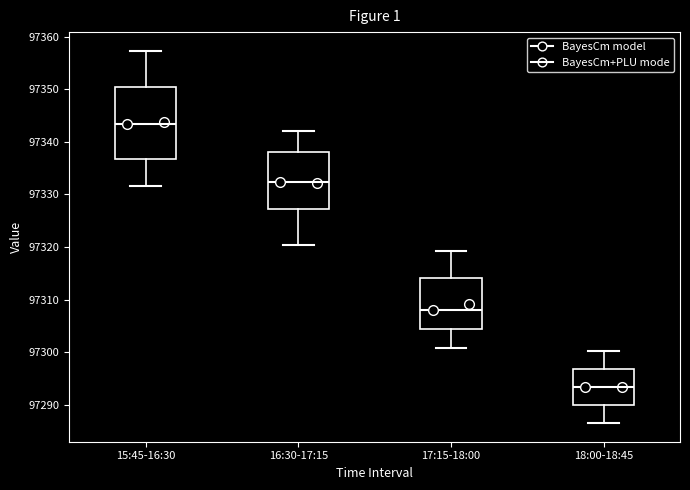

Reading left to right, read every box against the y-axis: the position of its median line, the range the box covers, and the ends of its whiskers. The values are not printed on the chart, so give them approximately, as read against the axis.

15:45-16:30: median 97343, box 97337 to 97350, whiskers 97332 to 97357
16:30-17:15: median 97332, box 97327 to 97338, whiskers 97320 to 97342
17:15-18:00: median 97308, box 97304 to 97314, whiskers 97301 to 97319
18:00-18:45: median 97293, box 97290 to 97297, whiskers 97287 to 97300